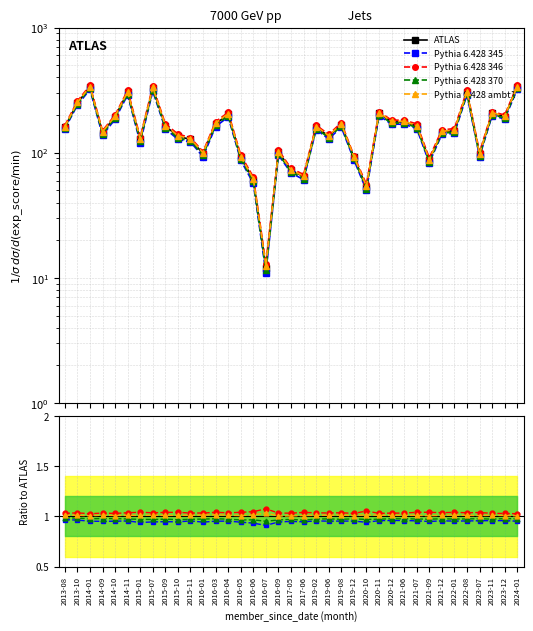

At which label does ATLAS first exceed 160?

2013-08